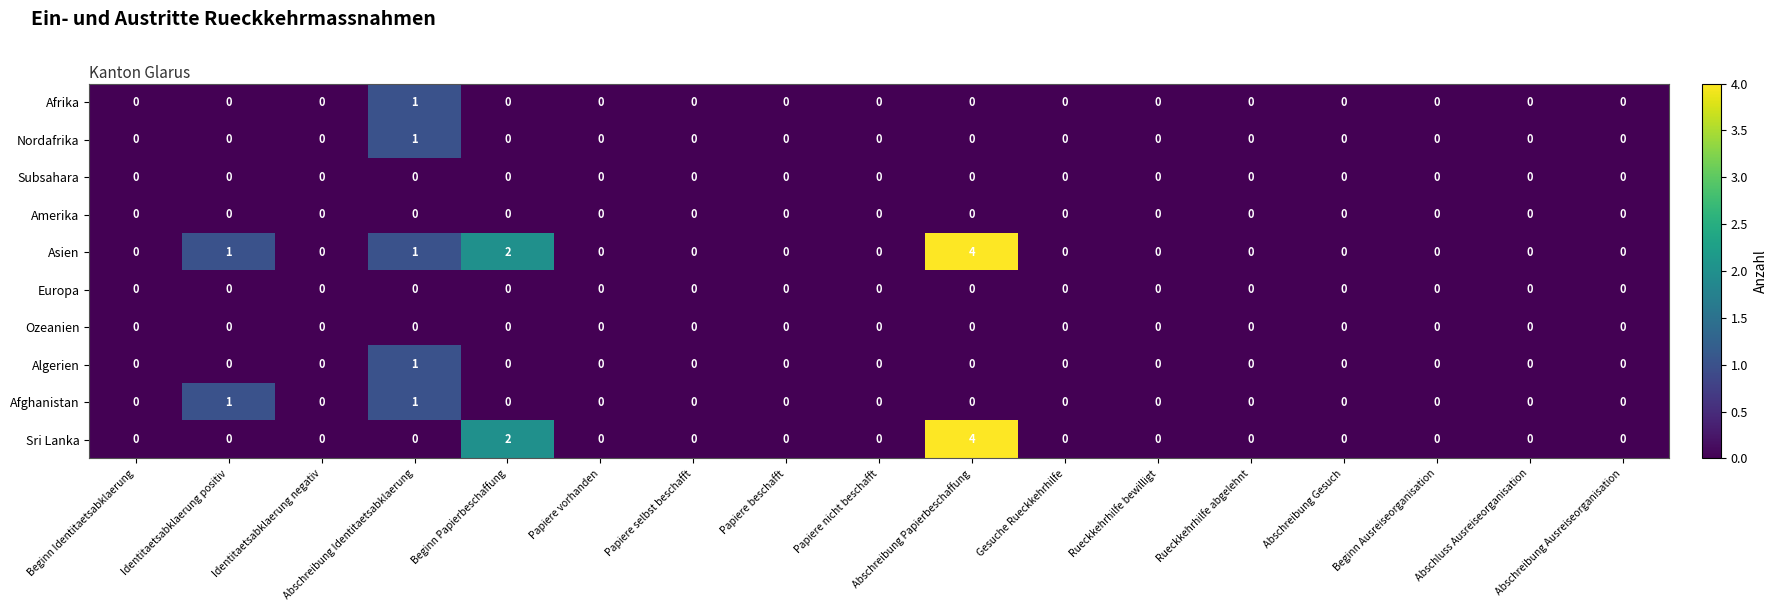

At which category is the sum across all series the highest?

Abschreibung Papierbeschaffung